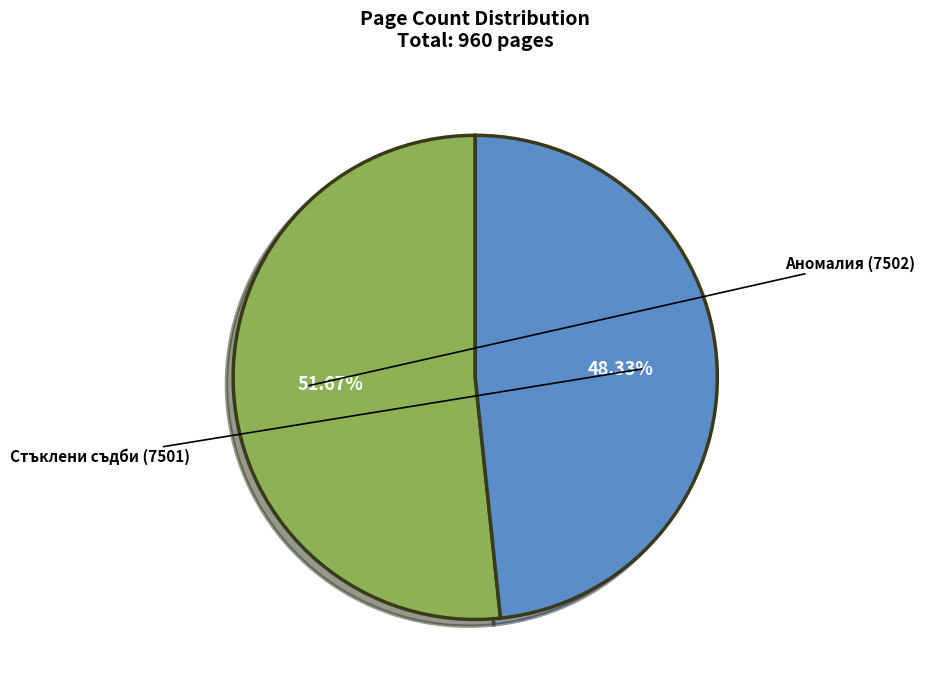

Rank the categories by value from highest to lowest.

Аномалия (7502), Стъклени съдби (7501)